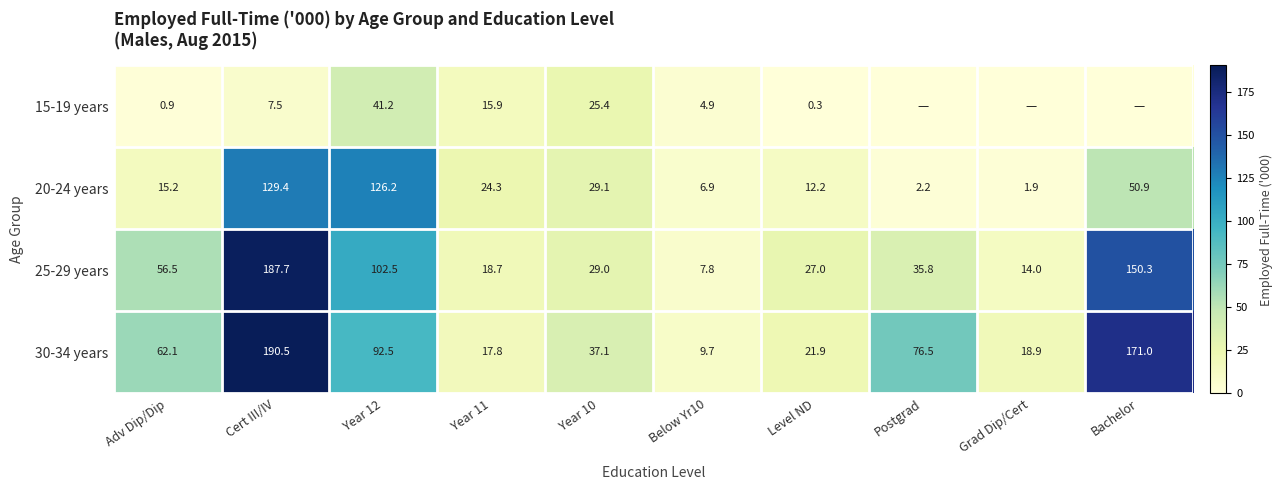

Is it true that 20-24 years equals 4.2 at Level ND?

False